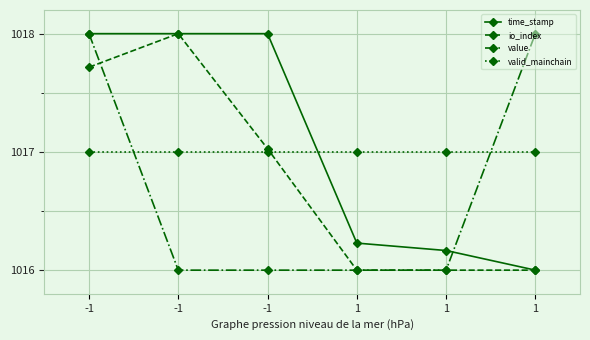

Between -1 and 1, which is larger?

-1